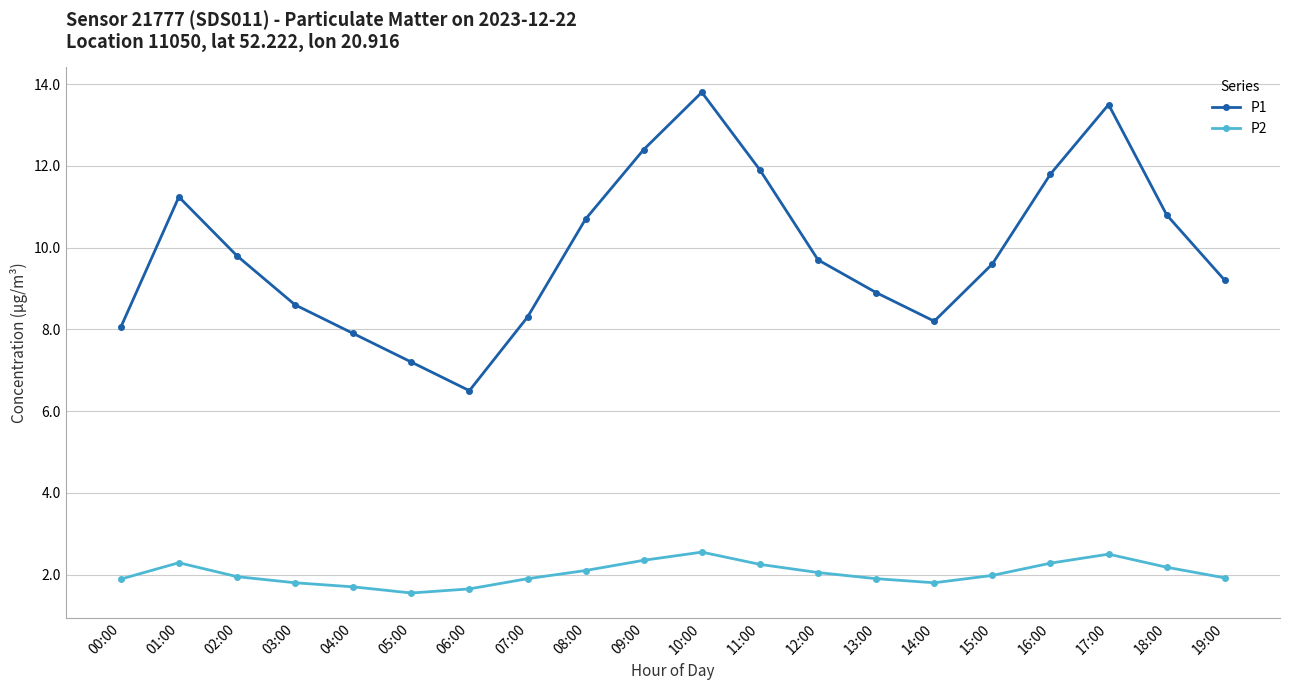

At which label does P1 first exceed 9?

01:00